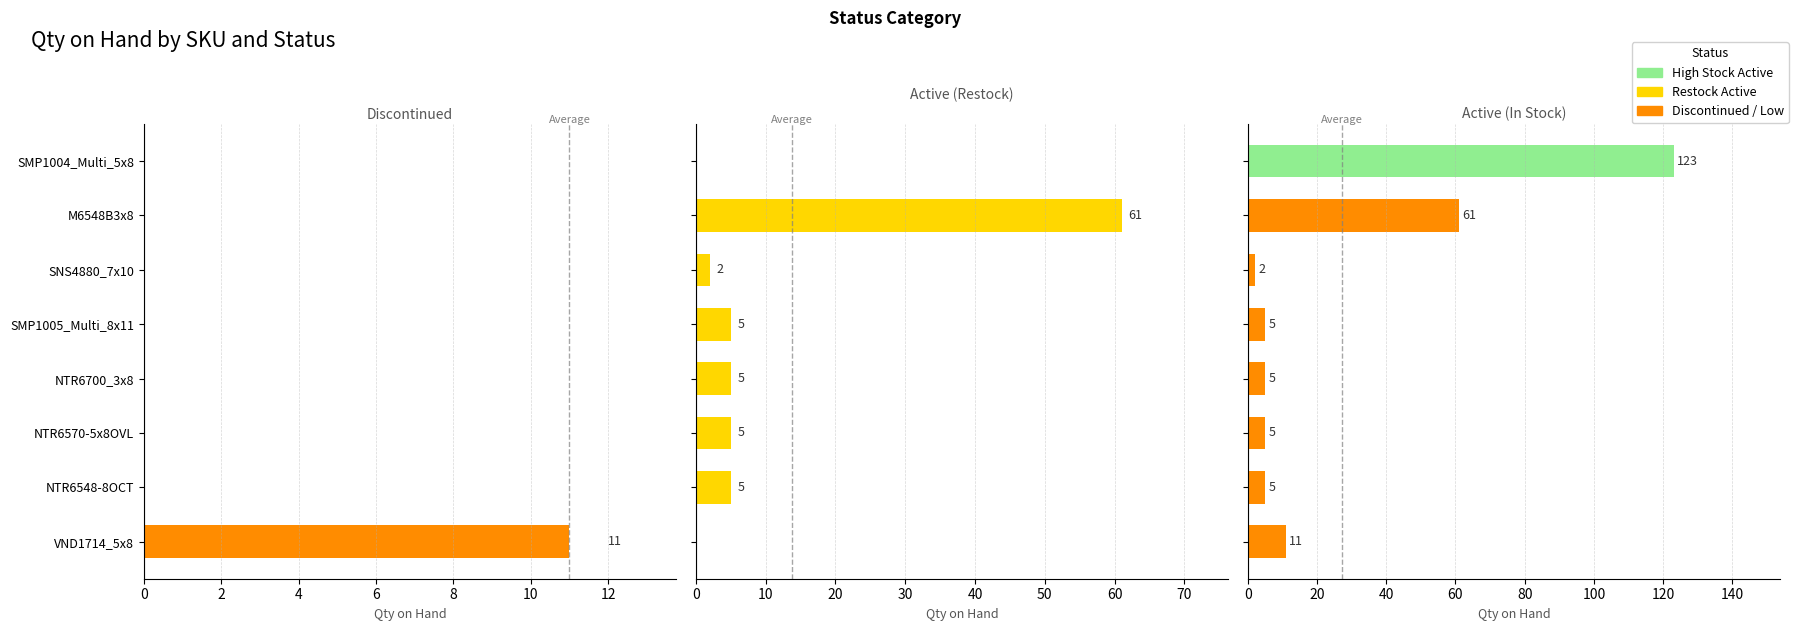

At how many categories does at least one series exceed 19?

2